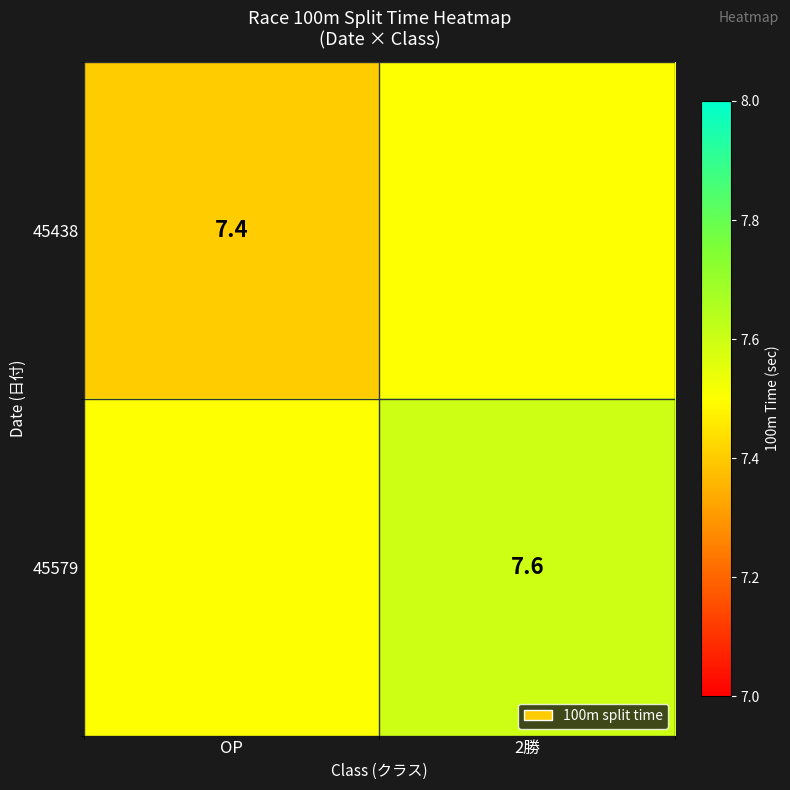

The value of 45438 at OP is 3.5. True or false?

False